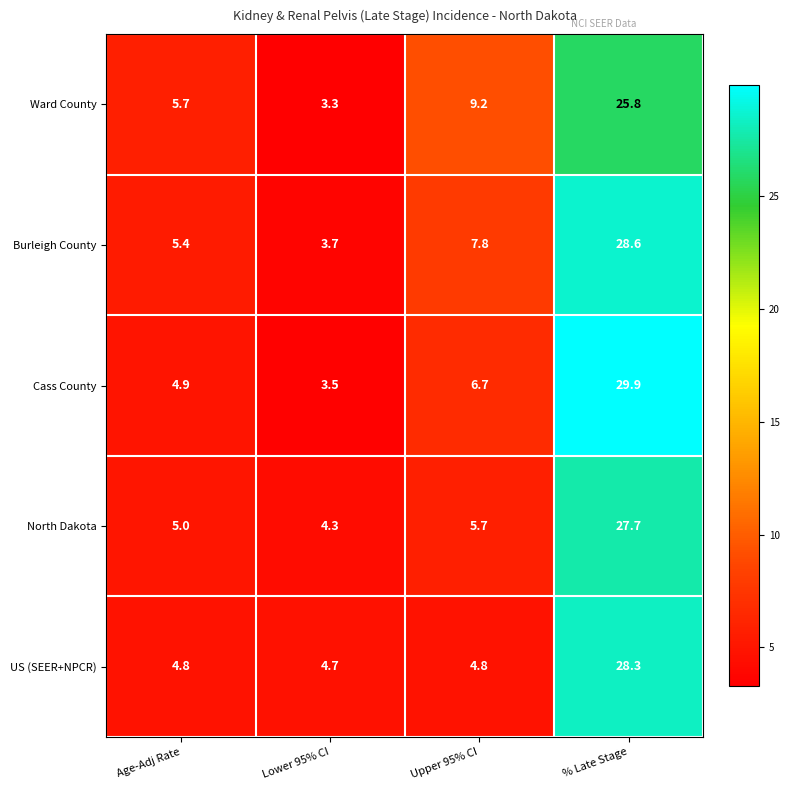

At which category does the chart reach its minimum across all series?

Lower 95% CI